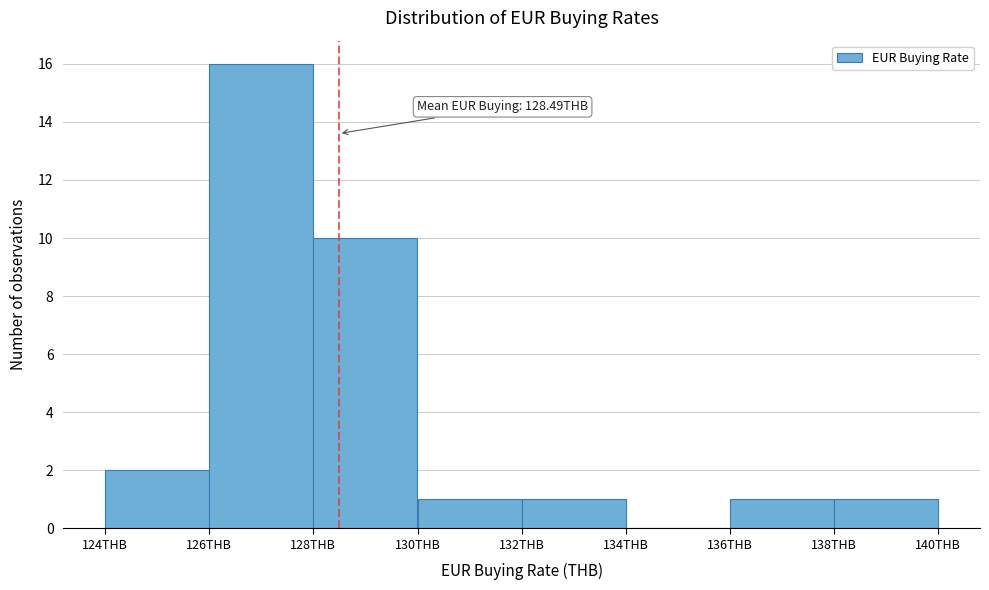

Which range on the x-axis has the tallest bar?

126 to 128